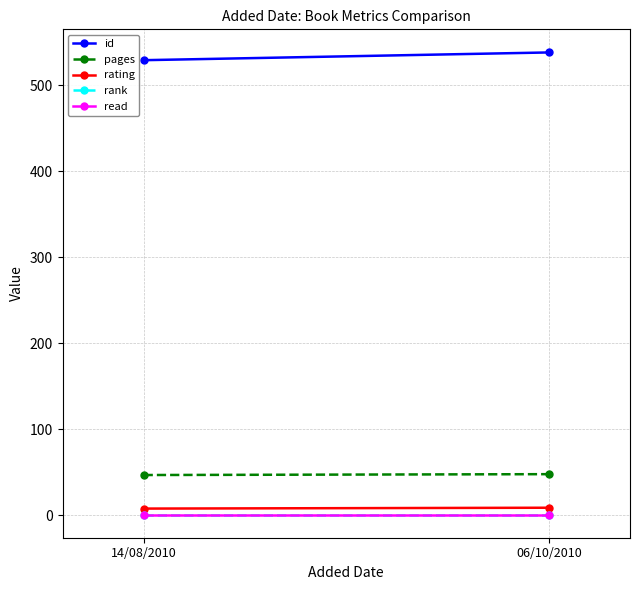

At which label is id closest to 533?

14/08/2010